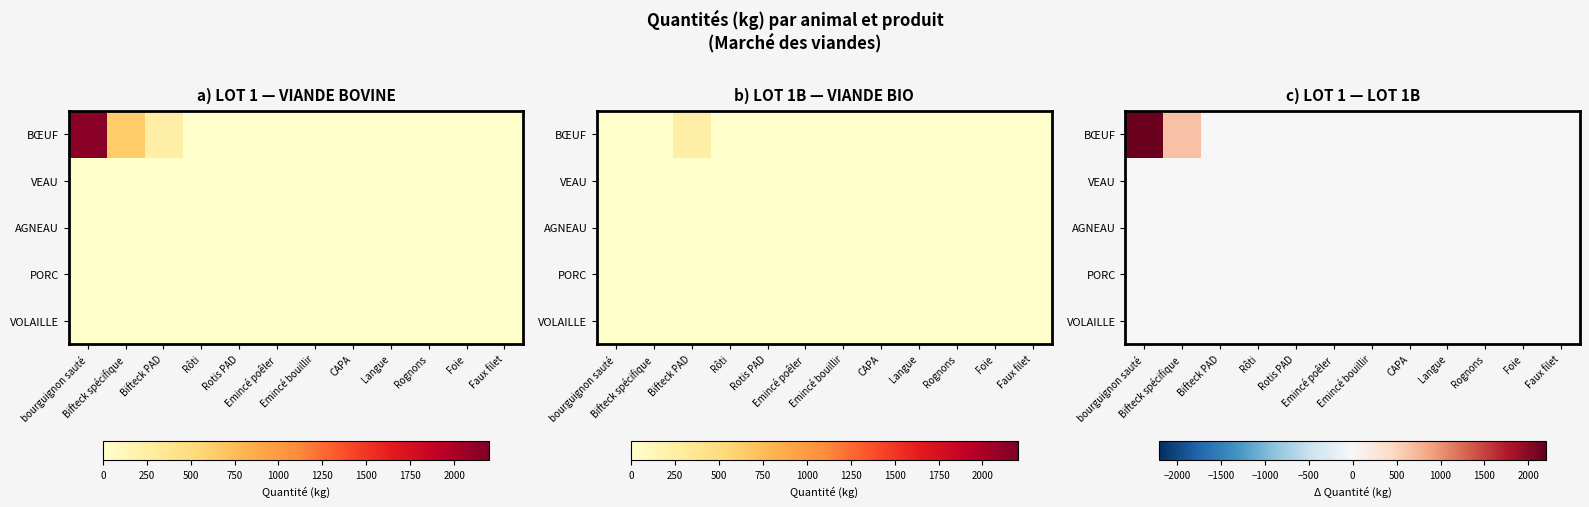

Which label corresponds to the smallest value in the chart?

Bifteck PAD